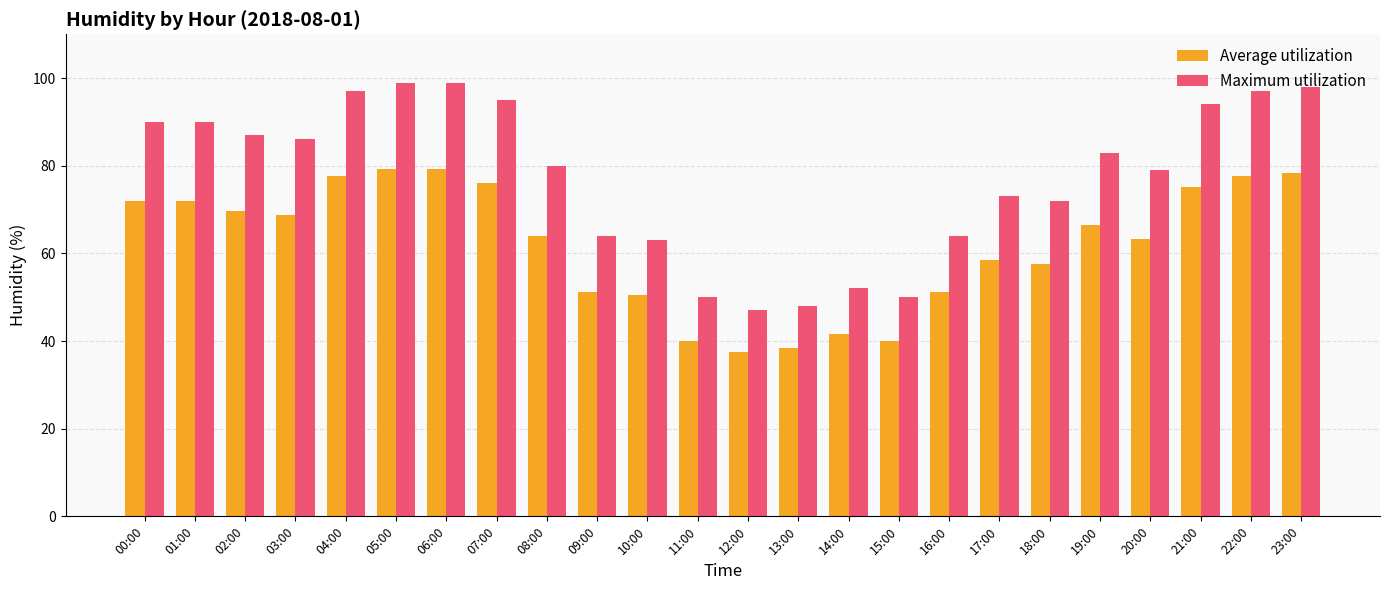

Count the number of data series in this chart.

2